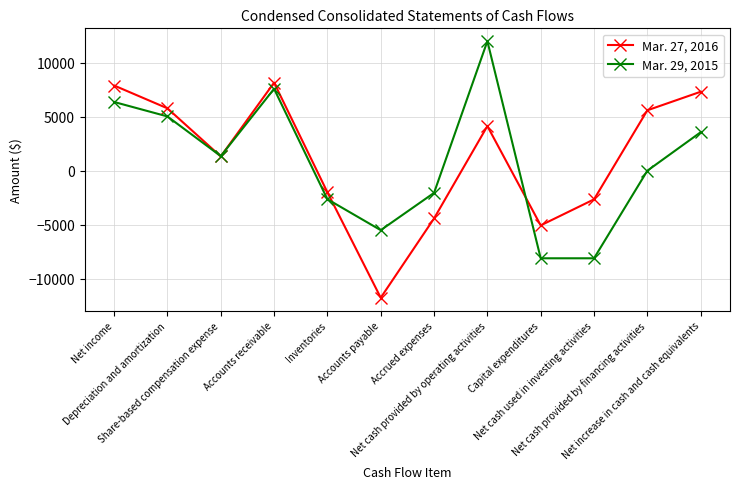

Rank the series at Inventories from highest to lowest value.

Mar. 27, 2016, Mar. 29, 2015